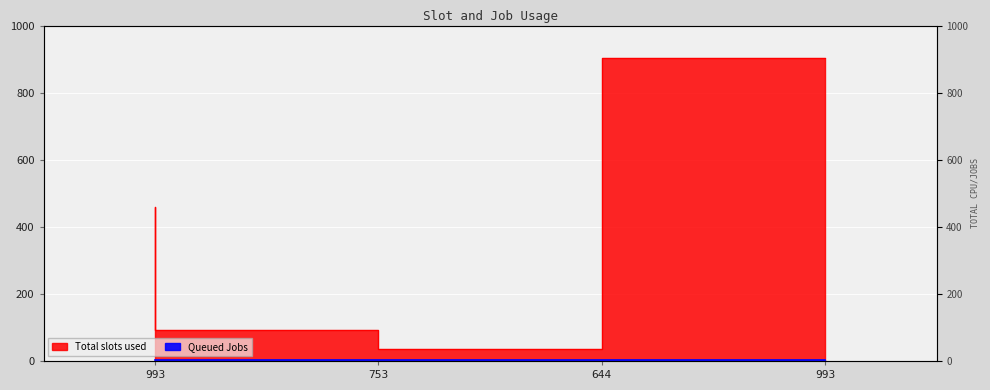

What is the value of the 2nd point from the left?

91